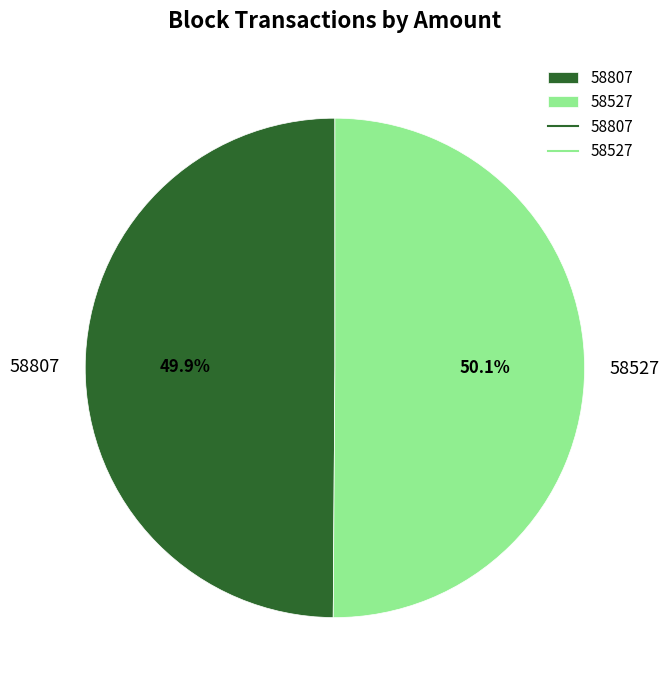

Does any single category account for the majority?

Yes